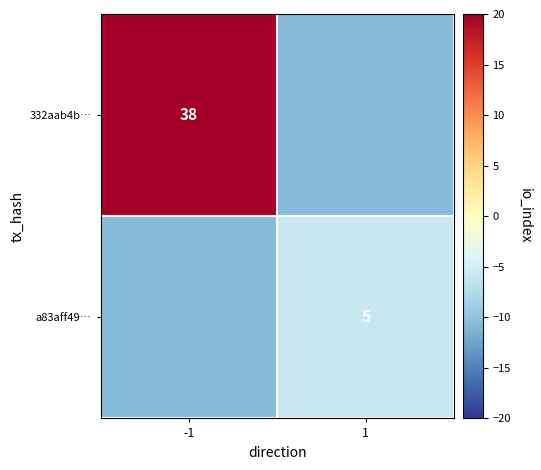

At which label is 332aab4b… closest to 8?

1